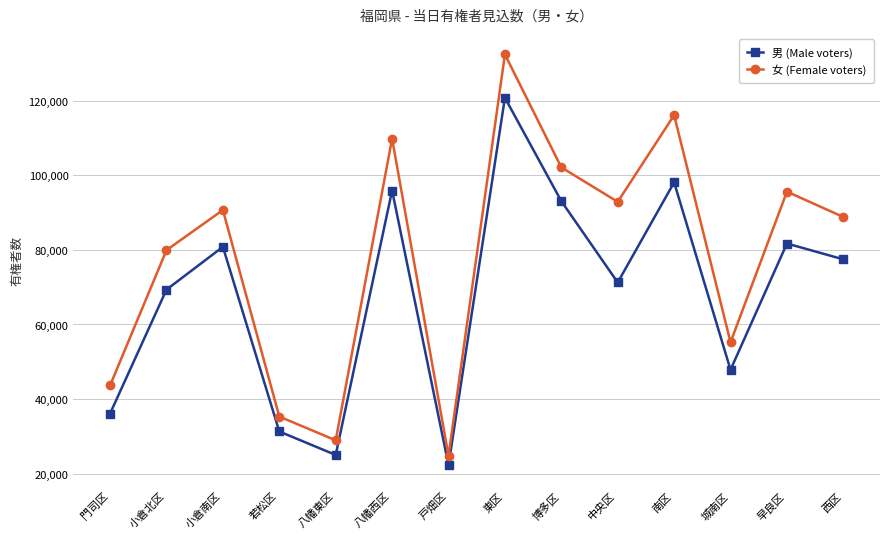

What is the sum of all 男 (Male voters) values?

951082